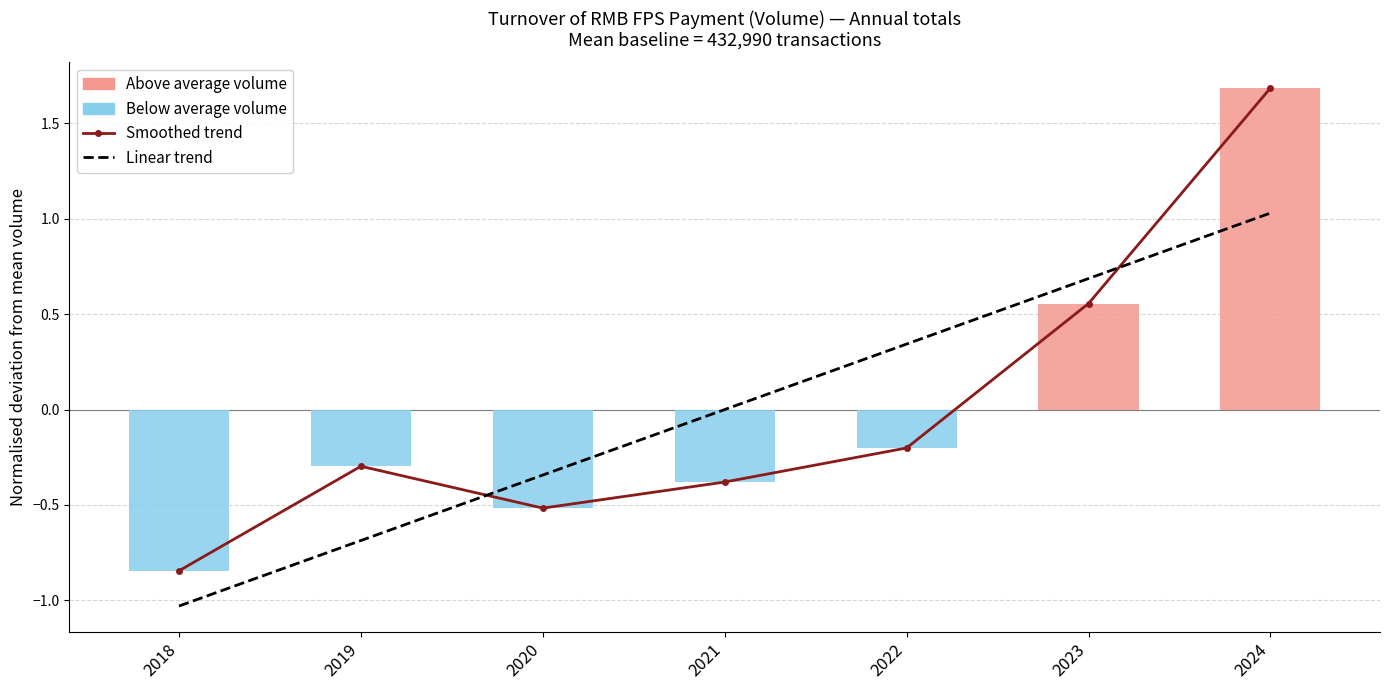

Reading left to right, extract all data points from this chart.

-0.8	-0.3	-0.5	-0.4	-0.2	0.6	1.7